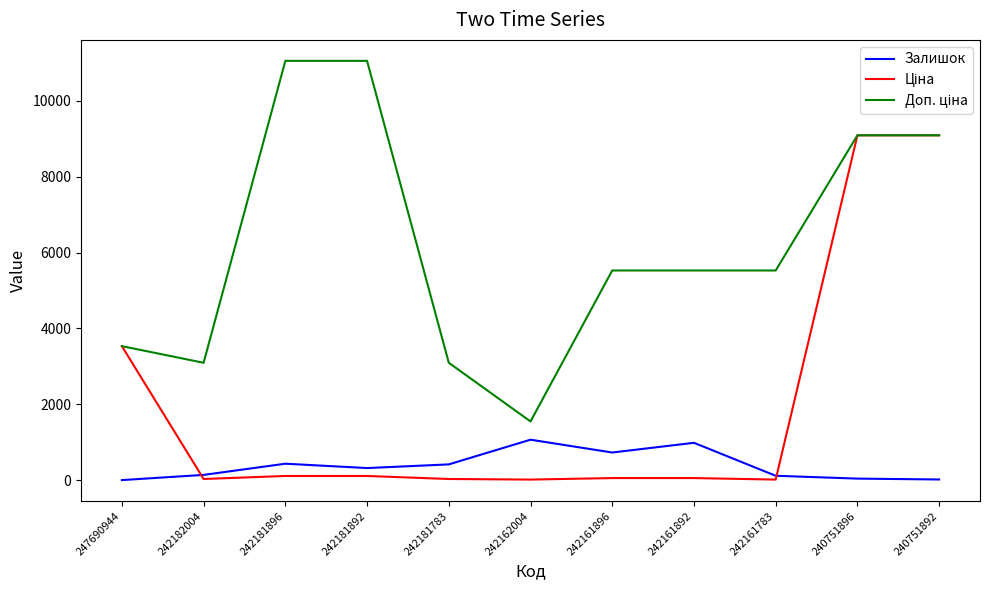

The Залишок series shows 319.0 at 242181892. True or false?

True